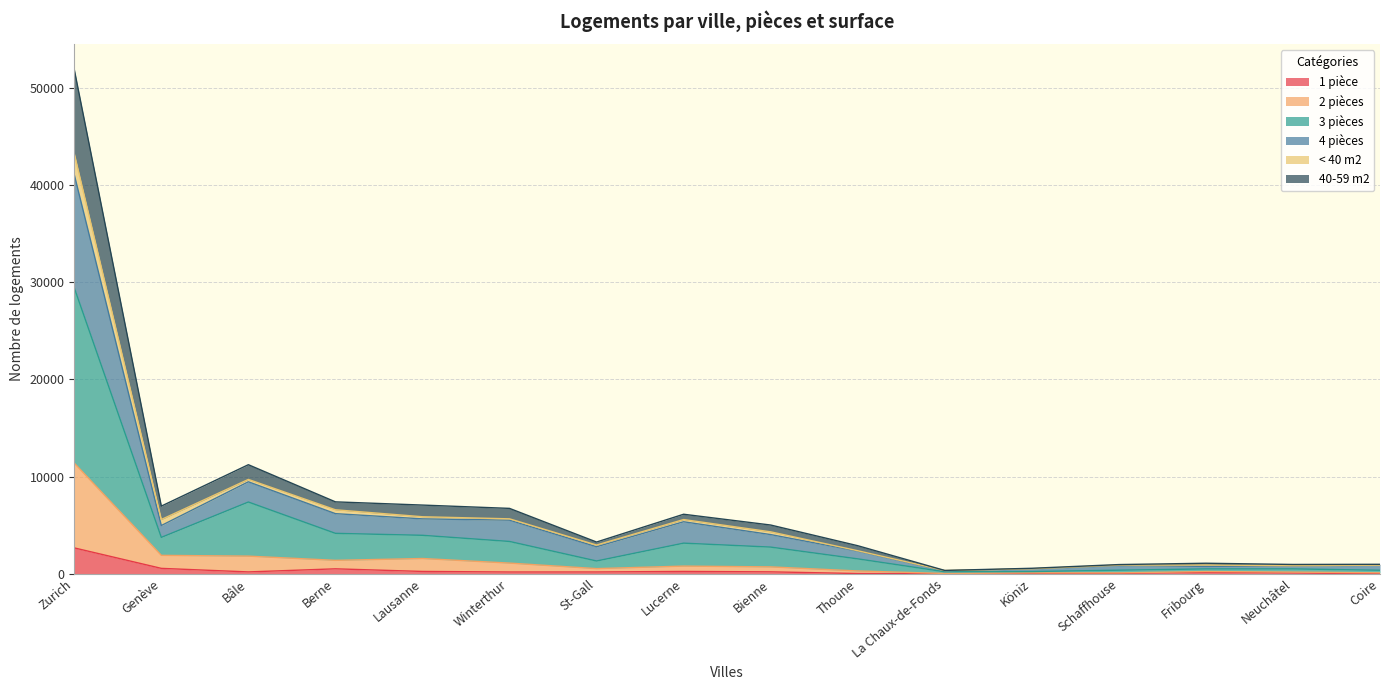

At which category is the sum across all series the highest?

Zurich